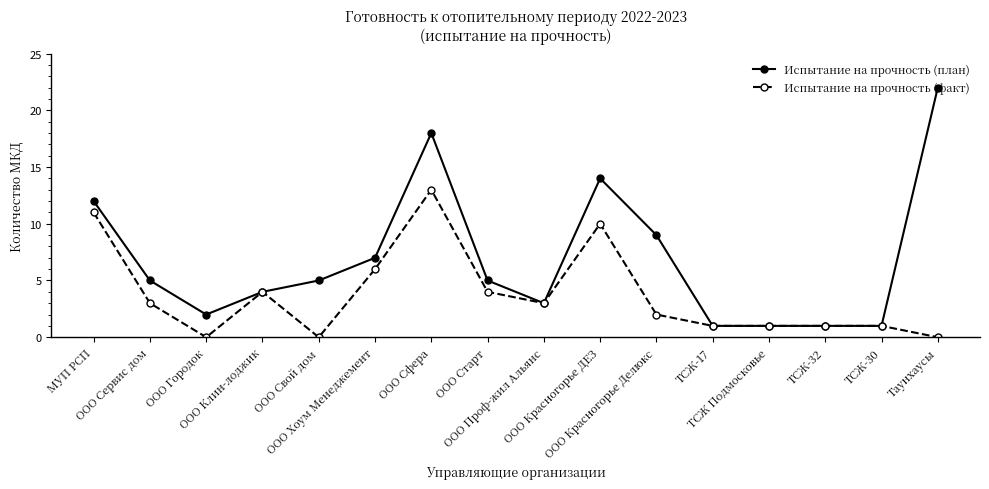

Which category has the highest value in the Испытание на прочность (факт) series?

ООО Сфера